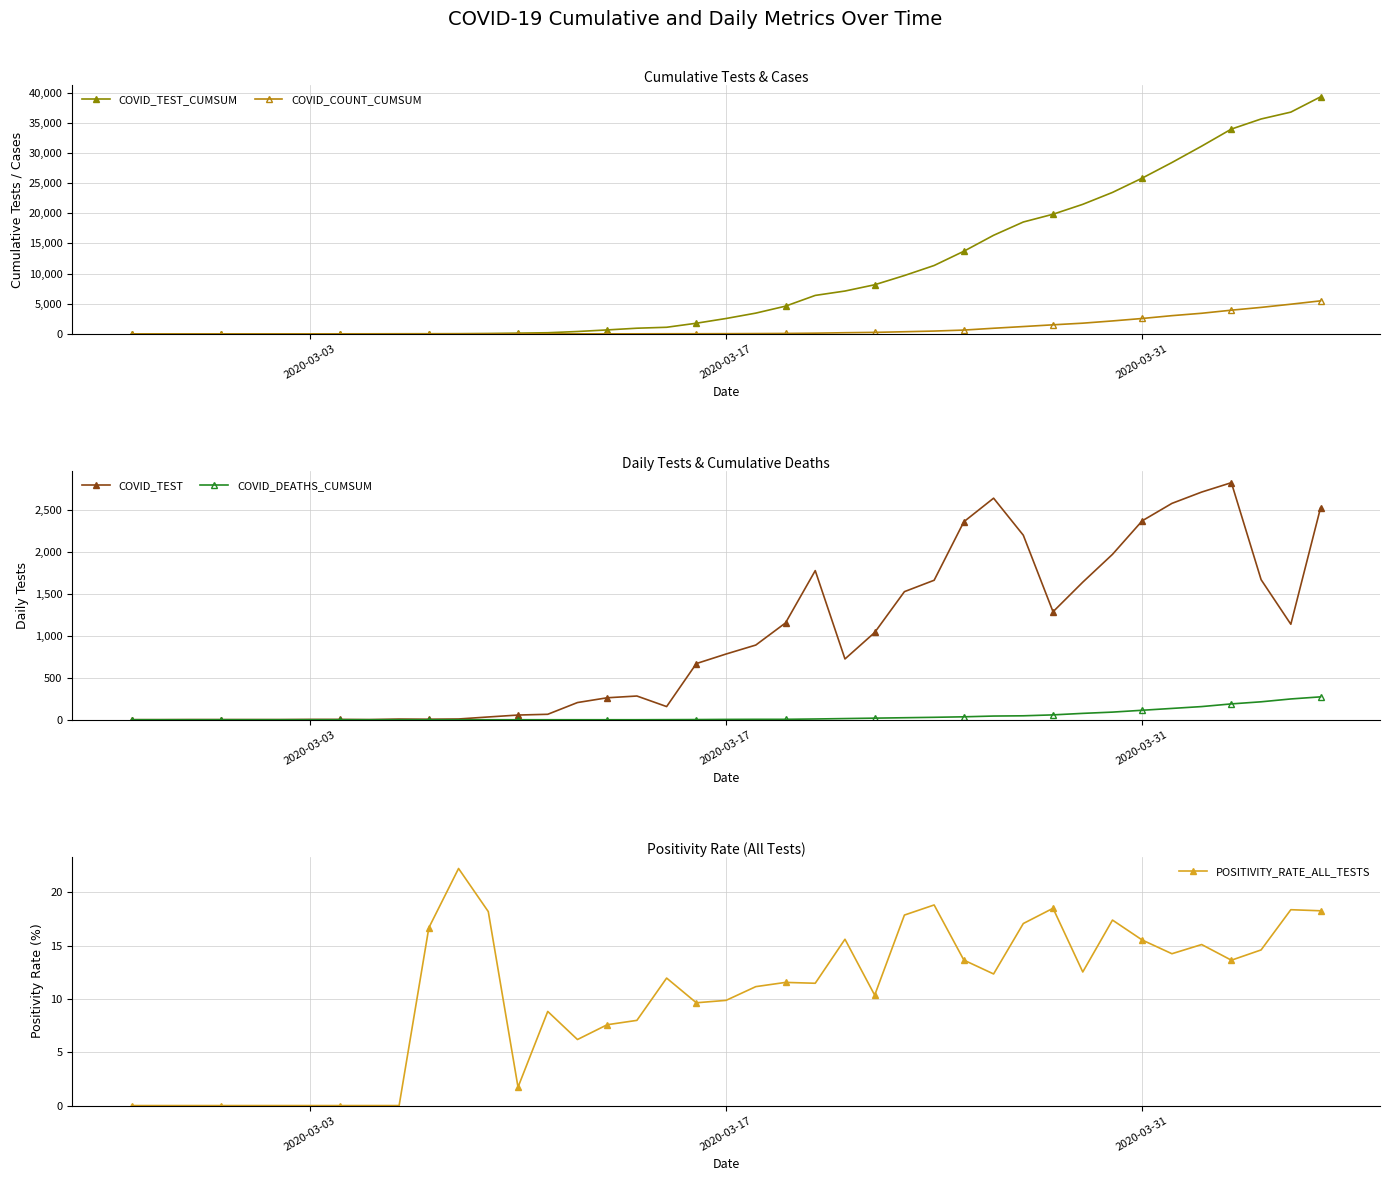

Is the value of COVID_TEST at 20 greater than the value of POSITIVITY_RATE_ALL_TESTS at 28?

Yes